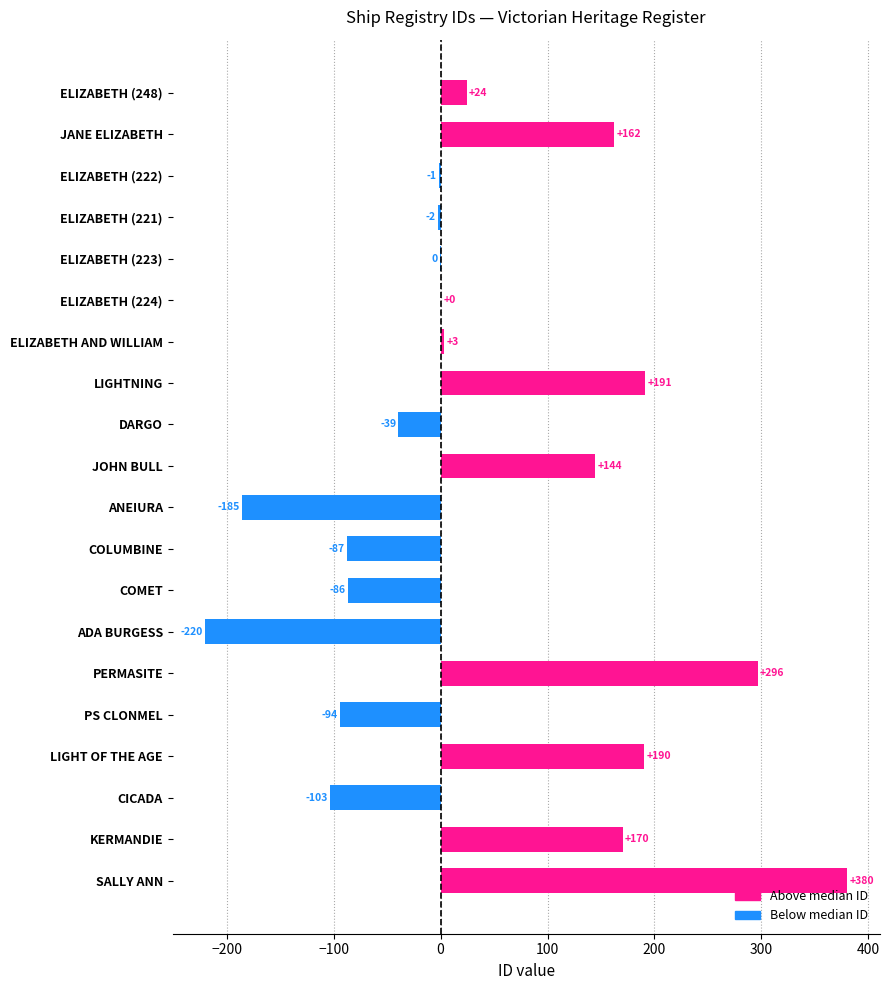

Between COMET and ELIZABETH (223), which is larger?

ELIZABETH (223)